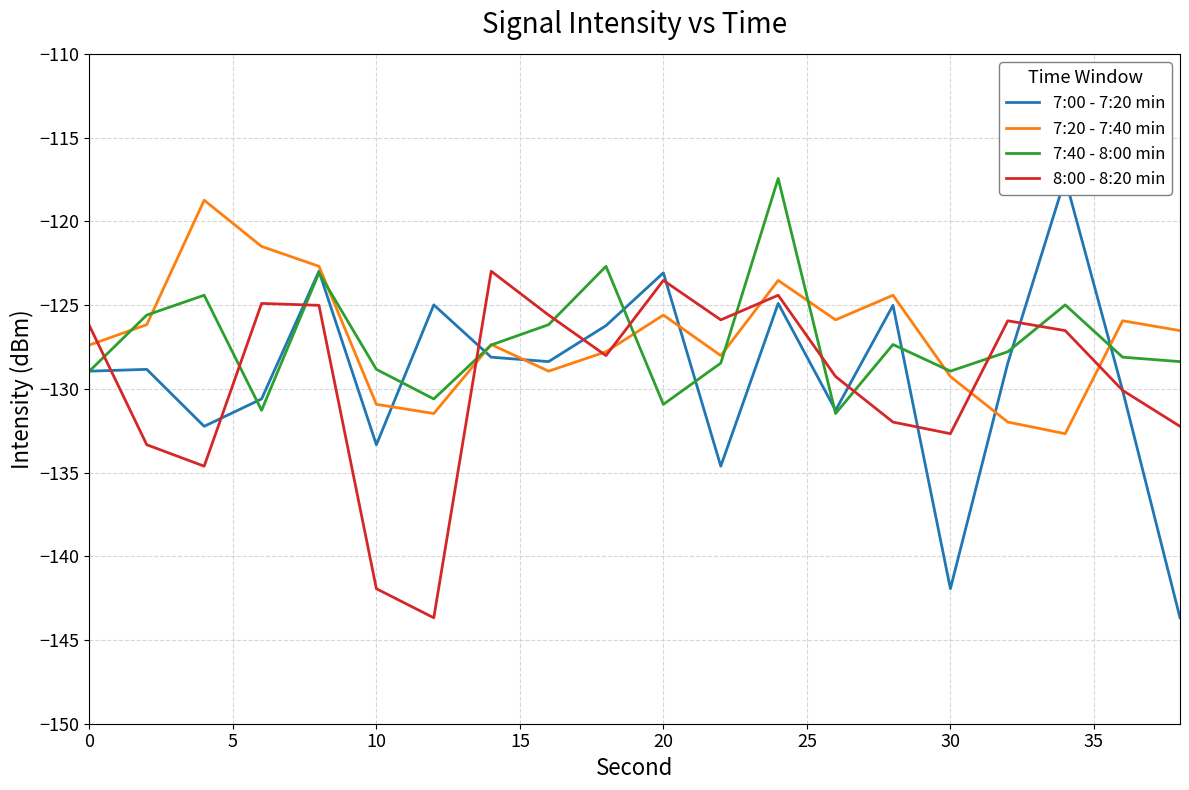

True or false: 7:20 - 7:40 min has a value of -26.3 at 20.

False